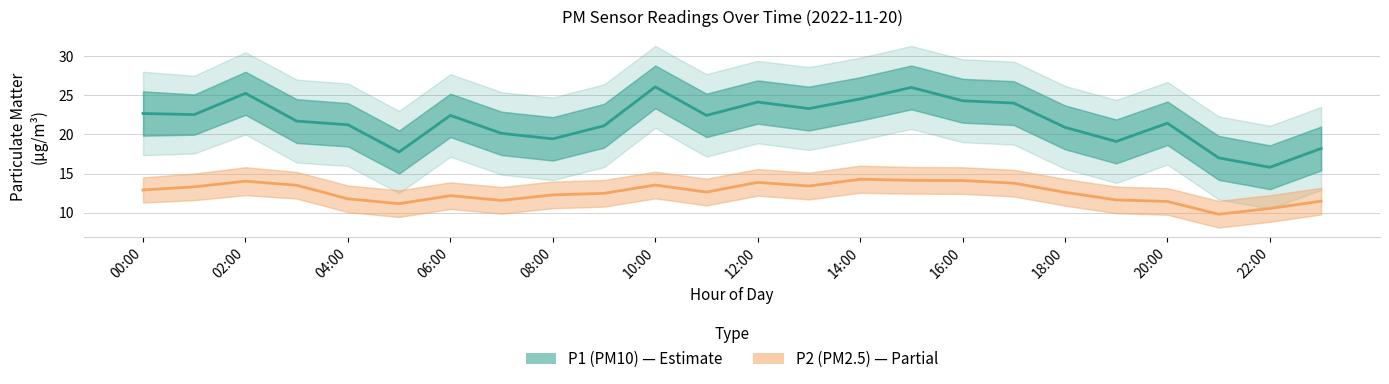

What is the value of the P2 point at the 7th from the left?

12.2